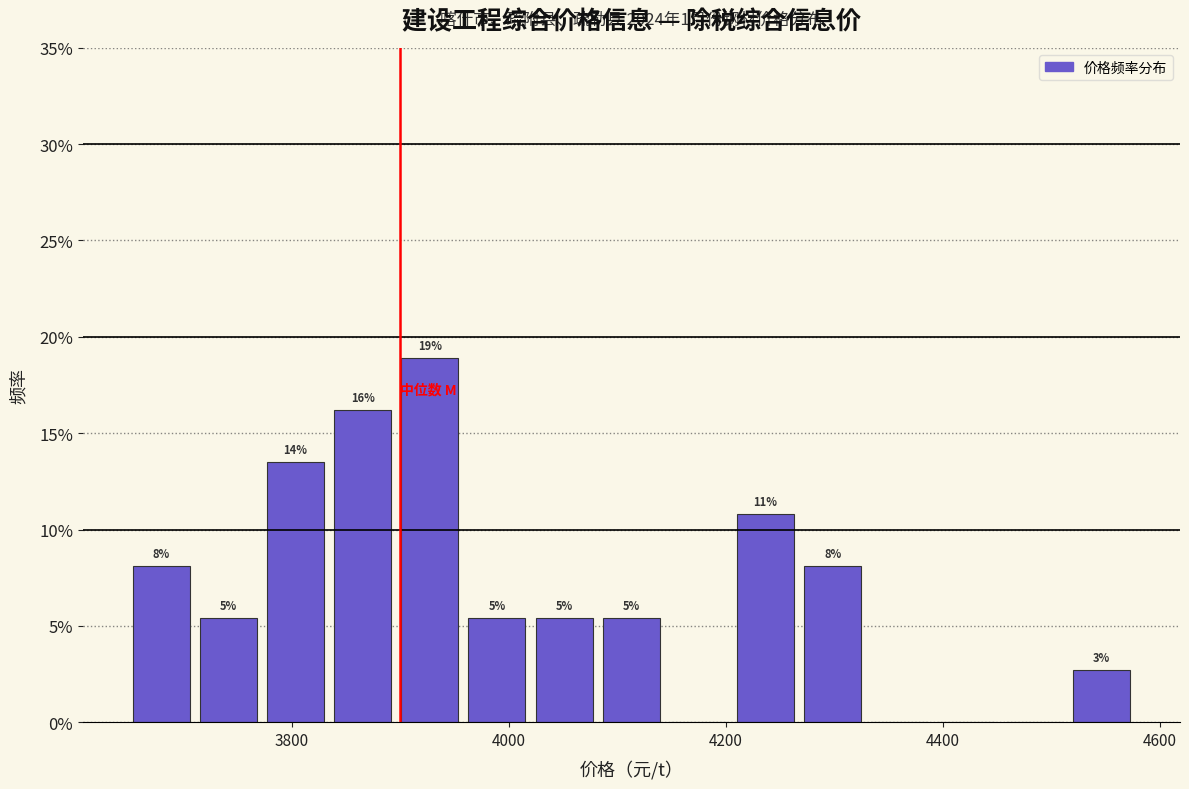

Read against the x-axis, roughly where is the centre of the tallest bar?

3920